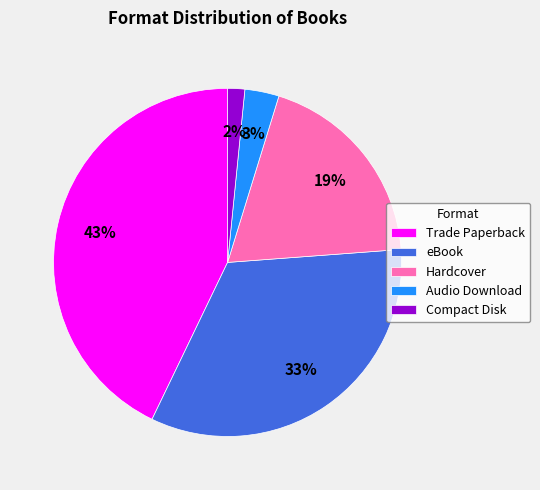

Combined, do Hardcover and Compact Disk account for over 50%?

No